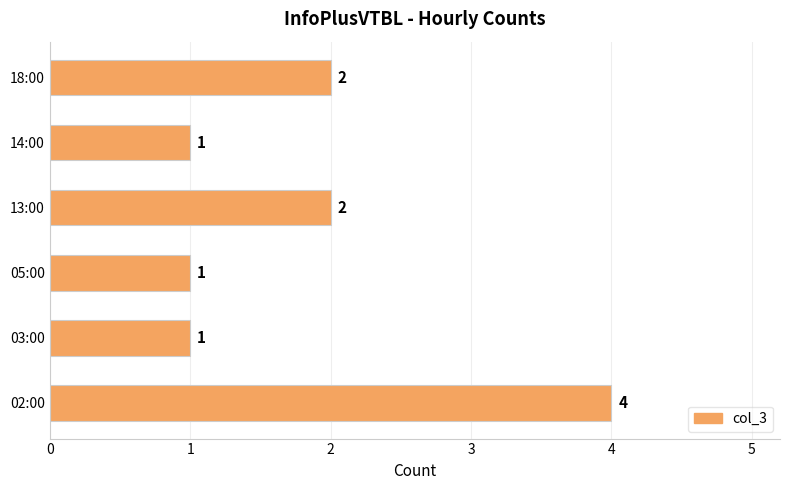

True or false: the data shows 1 at 18:00.

False